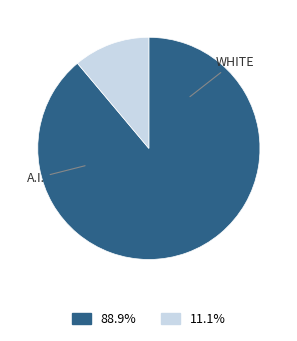

Is there a majority slice in this chart?

Yes